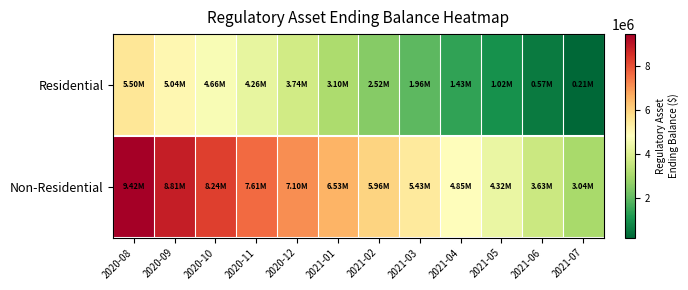

Rank the series by their maximum value, from lowest to highest.

Residential, Non-Residential